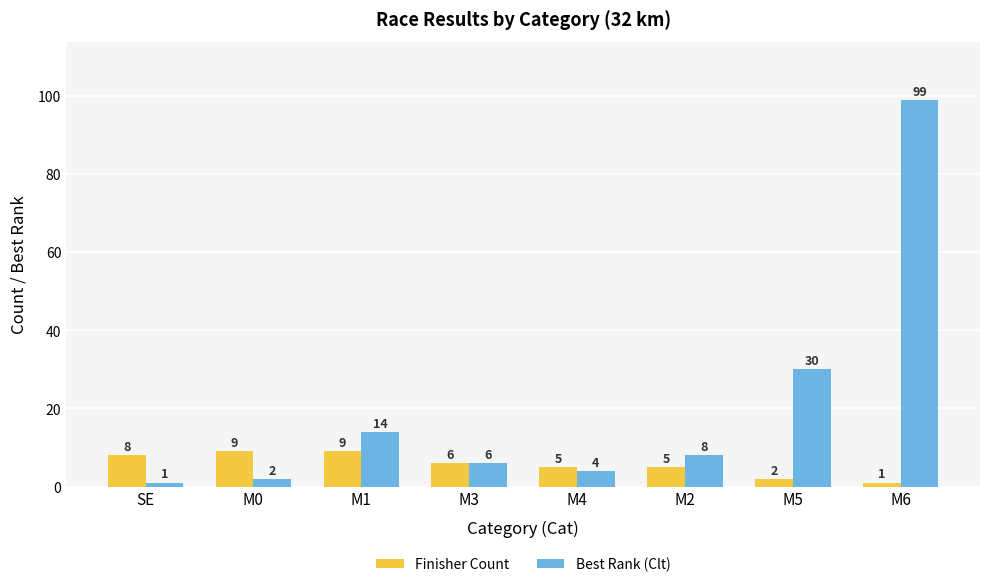

At SE, list the series in order from largest to smallest.

Finisher Count, Best Rank (Clt)